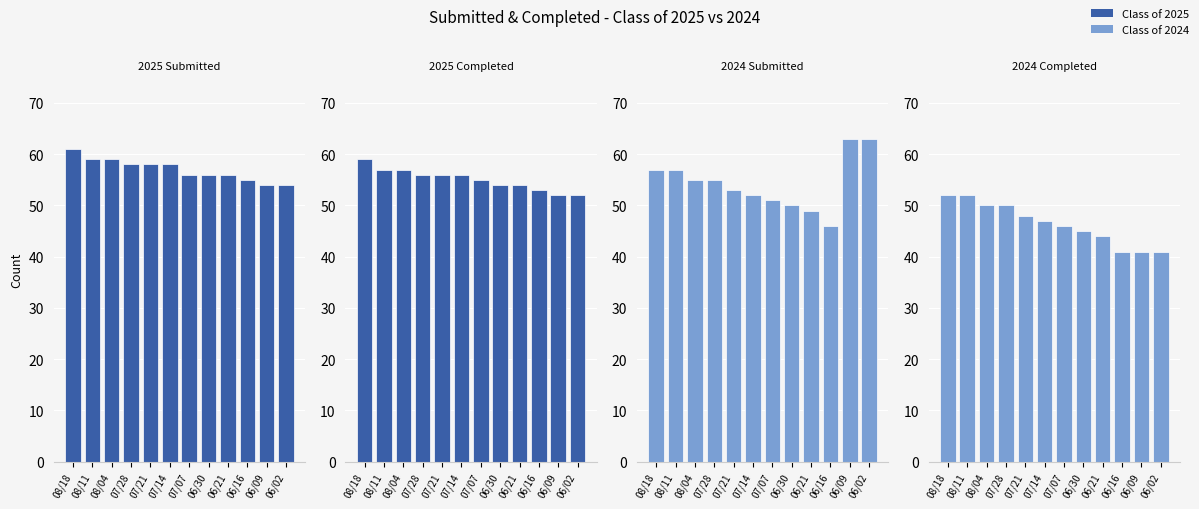

What is the value of the 2024 Completed bar at the 12th from the left?

41